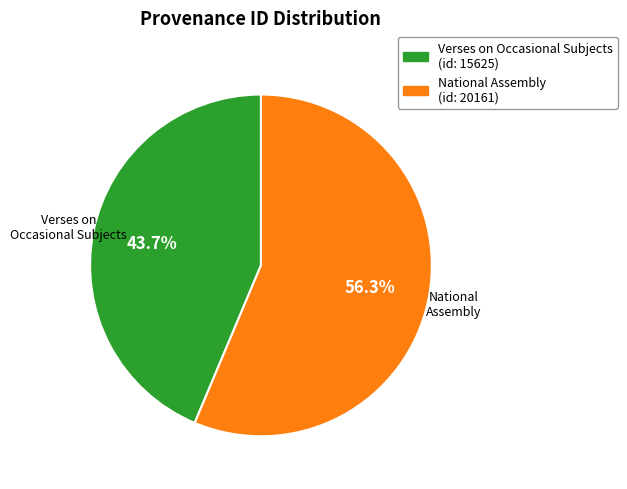

How much of the chart is everything except Verses on Occasional Subjects (id: 15625)?

56.3%